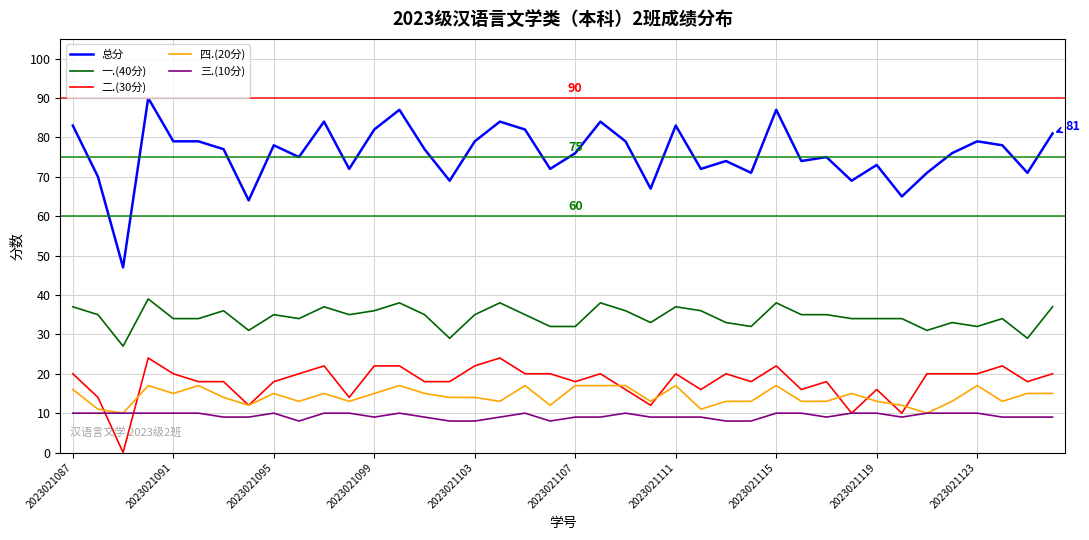

How many lines are shown in the chart?

5